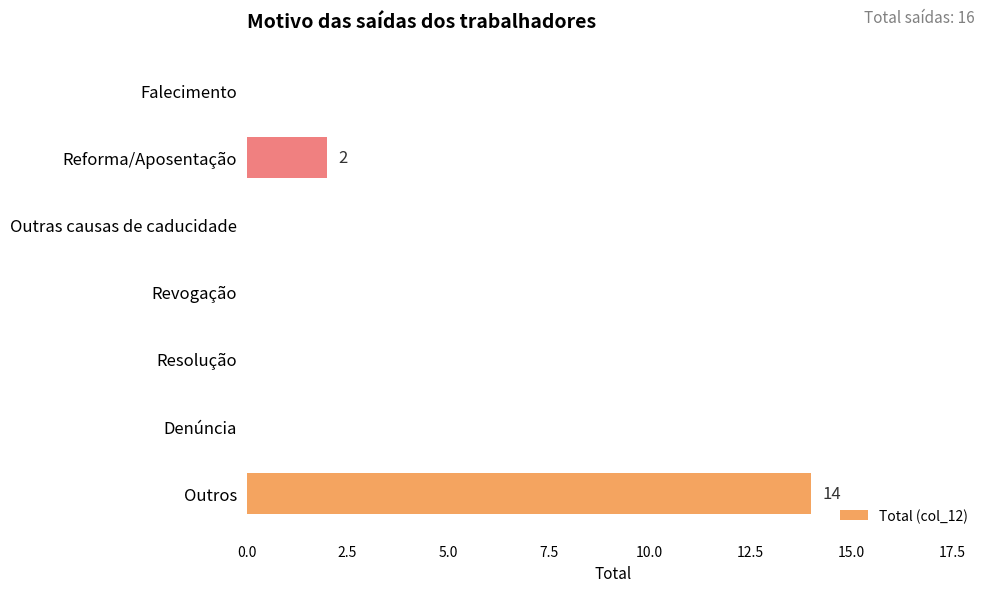

What is the change in value from Falecimento to Reforma/Aposentação?

+2